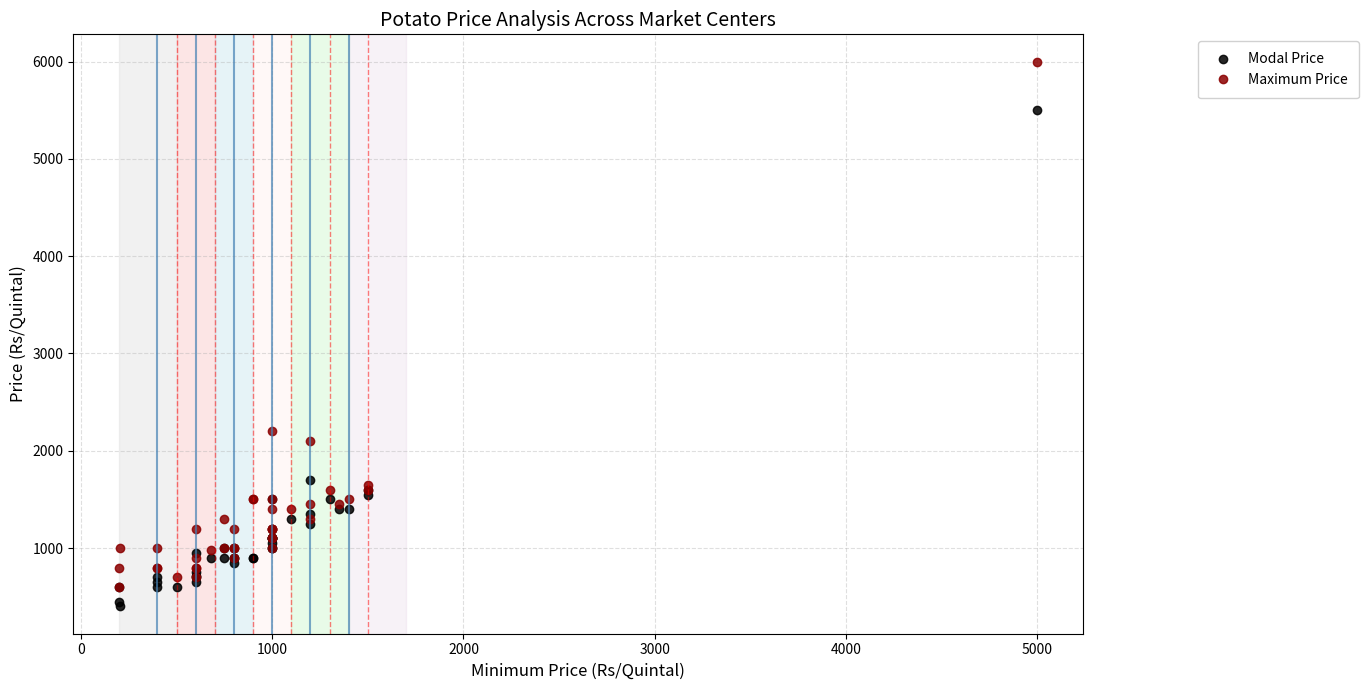

The Modal Price series shows 446 at 9. True or false?

False